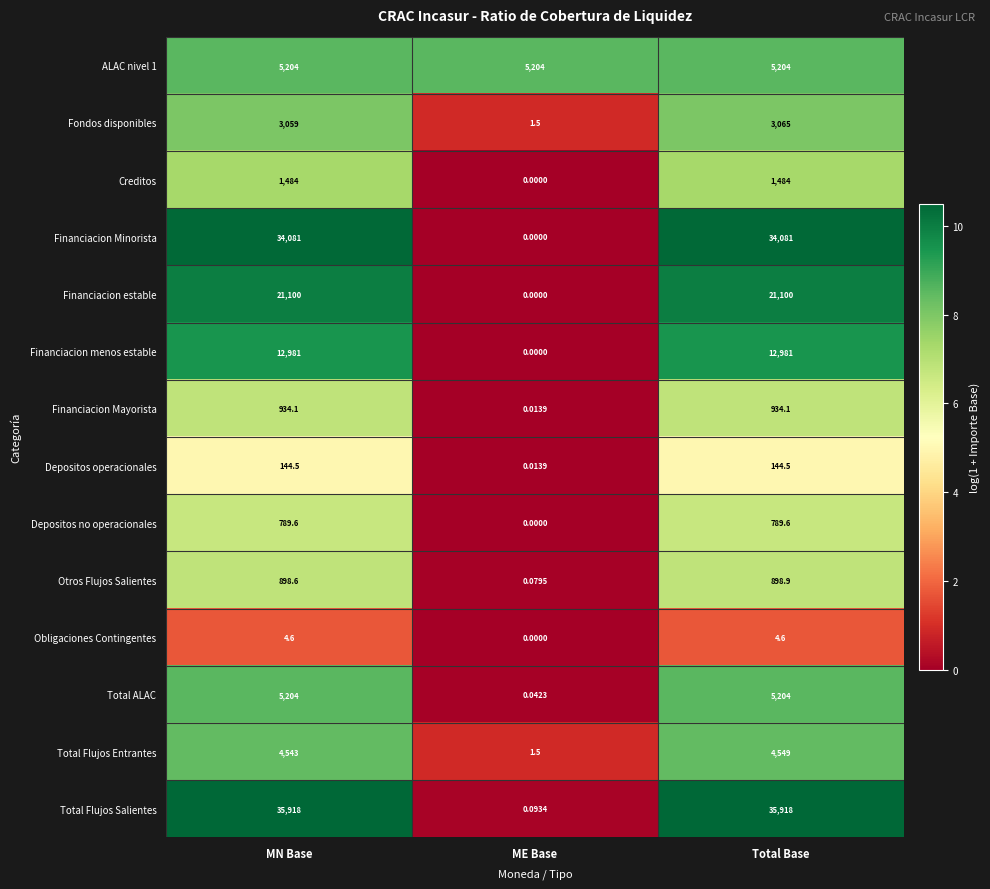

At which label does Financiacion estable reach its minimum?

ME Base